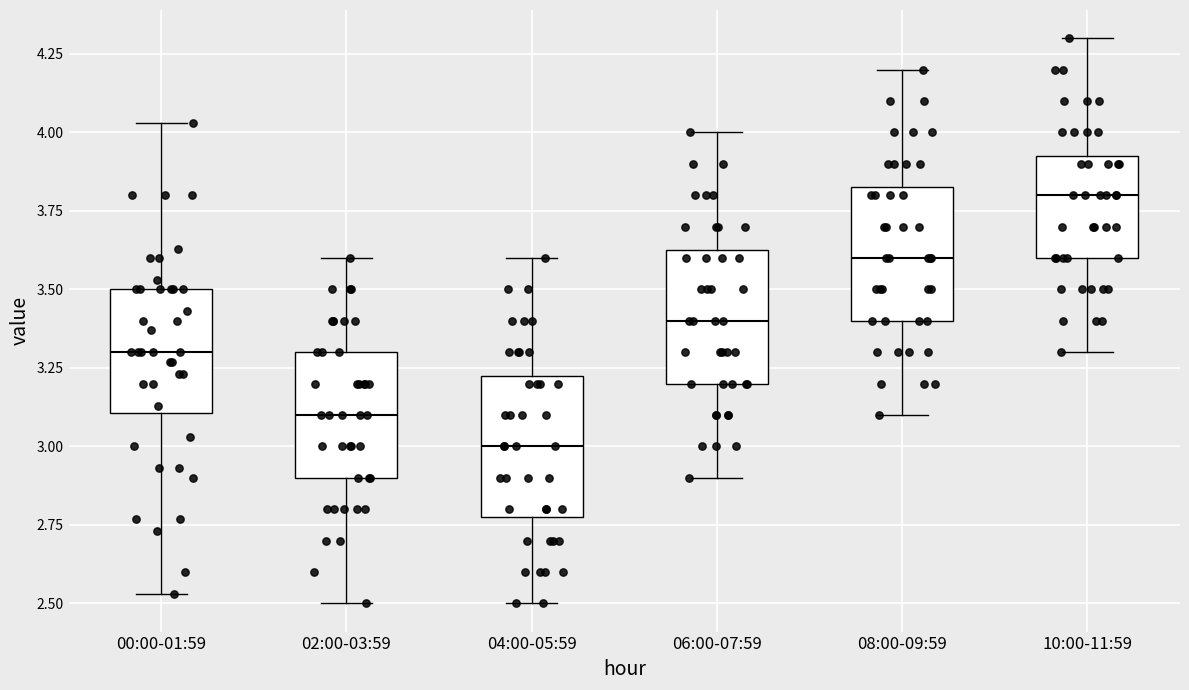

Which box's median line is the highest?

10:00-11:59